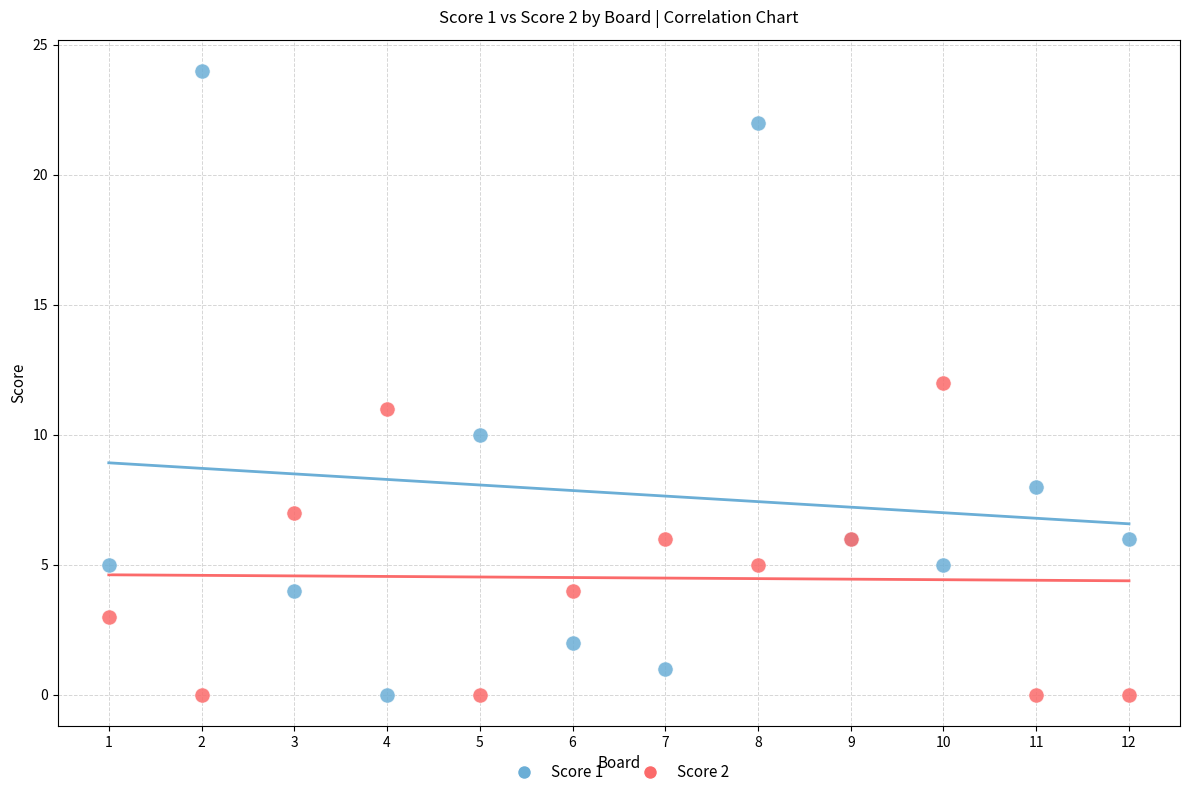

What are all the series names shown in the legend?

Score 1, Score 2